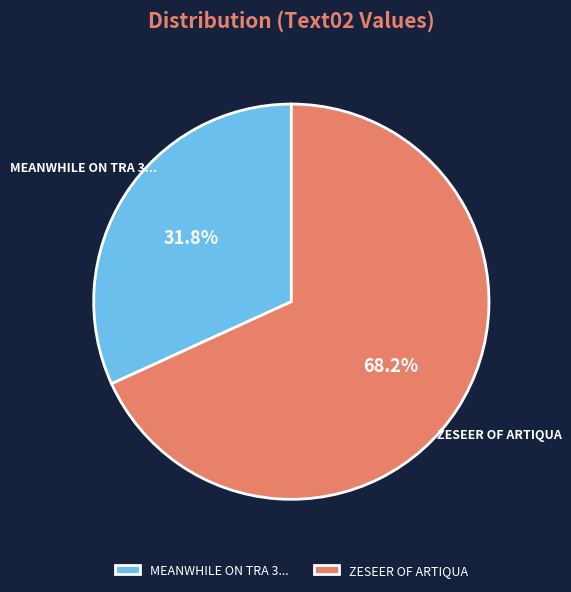

Does MEANWHILE ON TRA 3... represent more than half of the total?

No